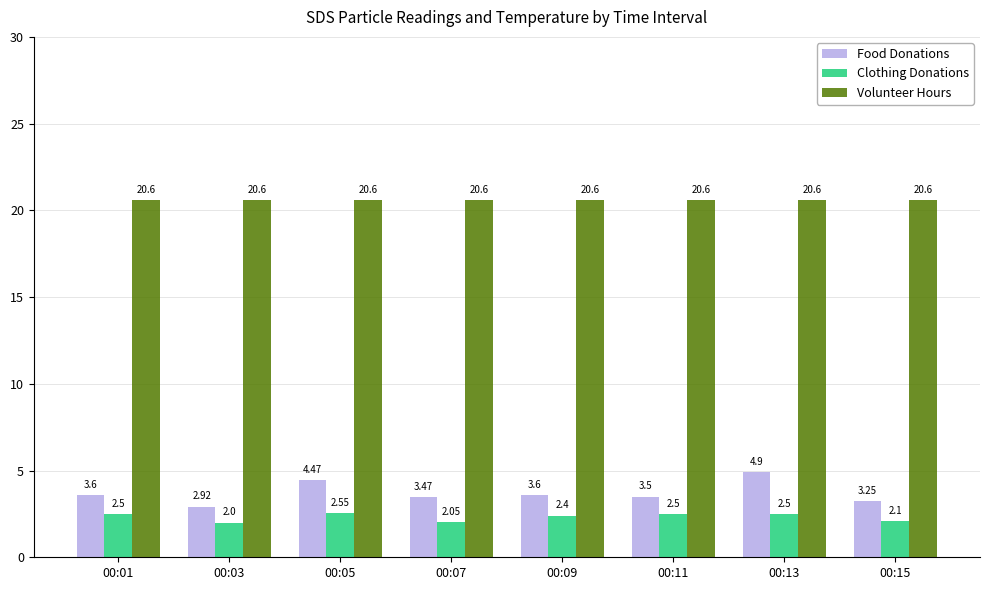

List the series in order of their peak value, highest first.

Volunteer Hours, Food Donations, Clothing Donations